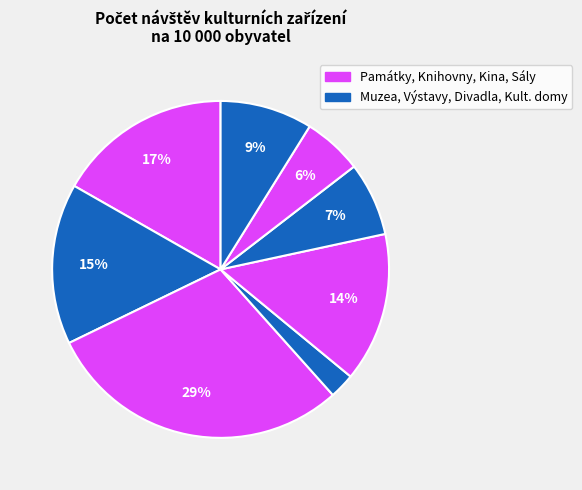

Count the number of slices in the pie.

8